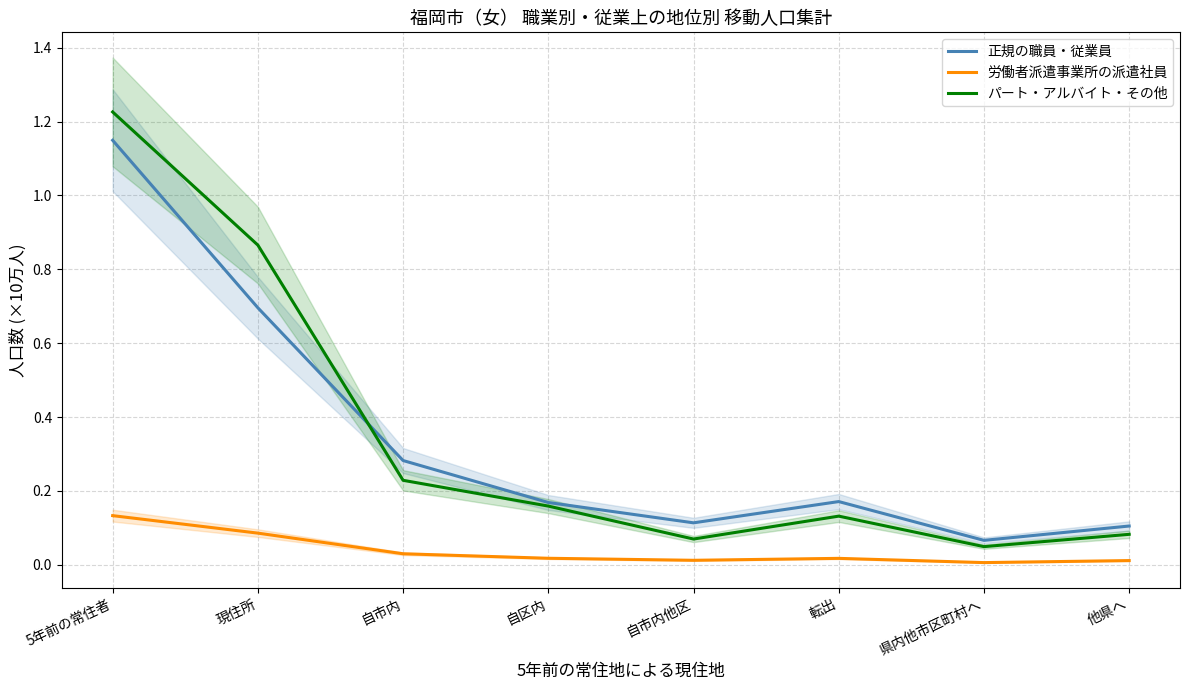

How many lines are shown in the chart?

3